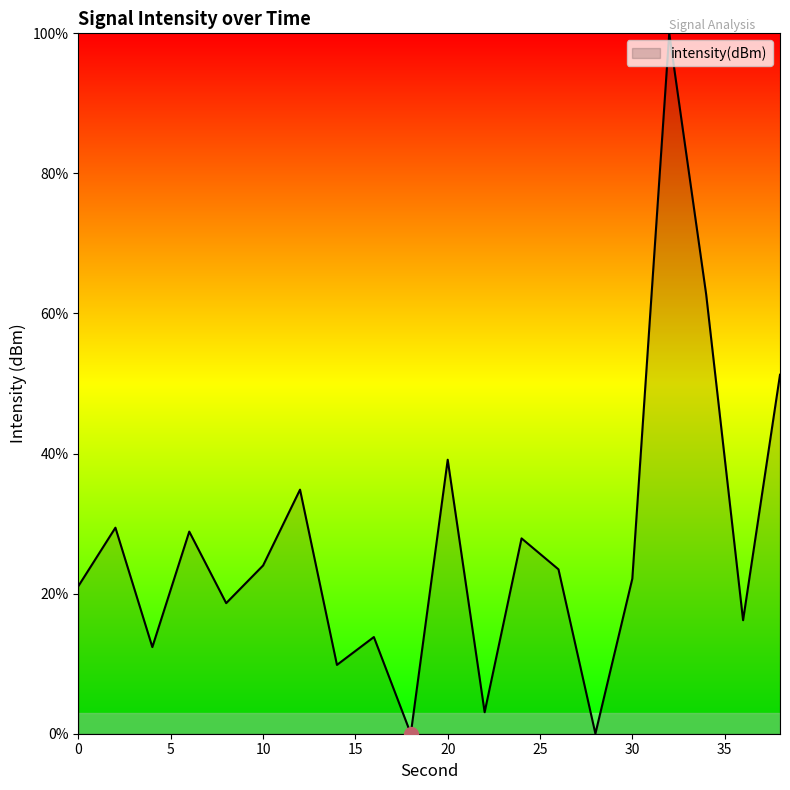

What is the greatest value displayed?

100.0